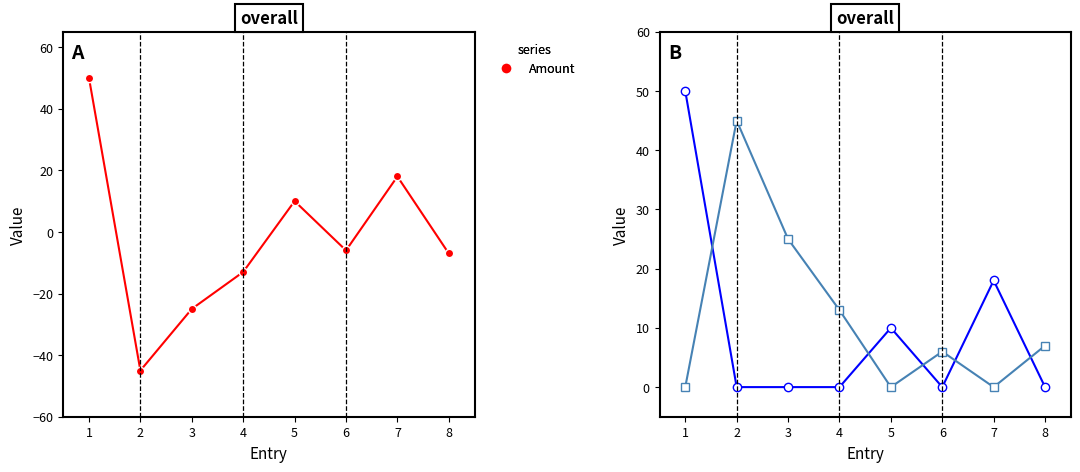

True or false: Amount and Debit intersect in this chart.

False